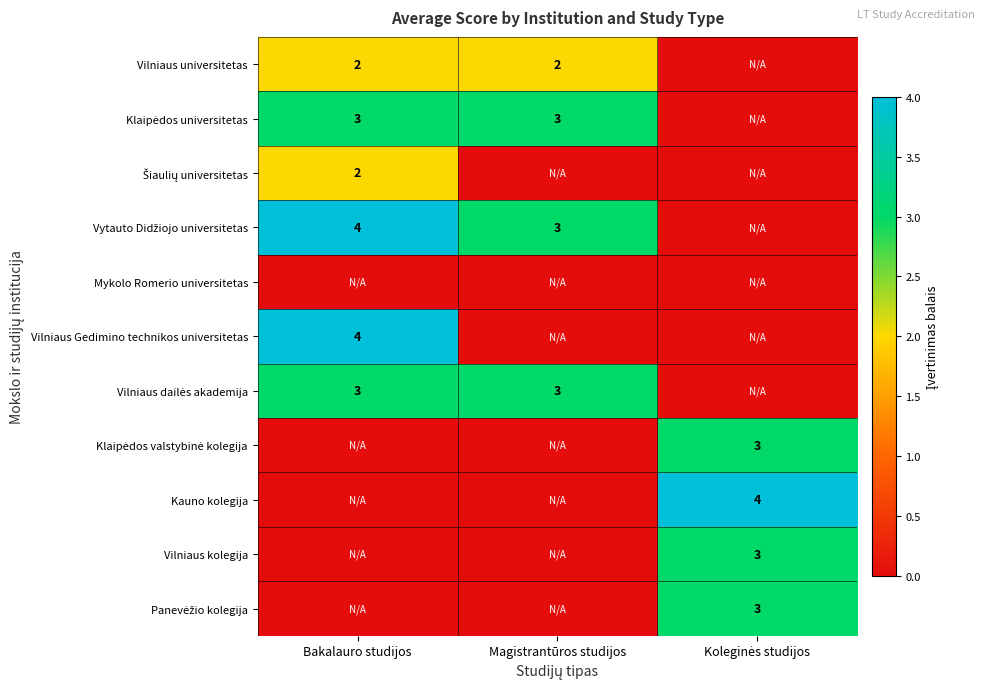

What is the maximum value shown in the chart?

4.0